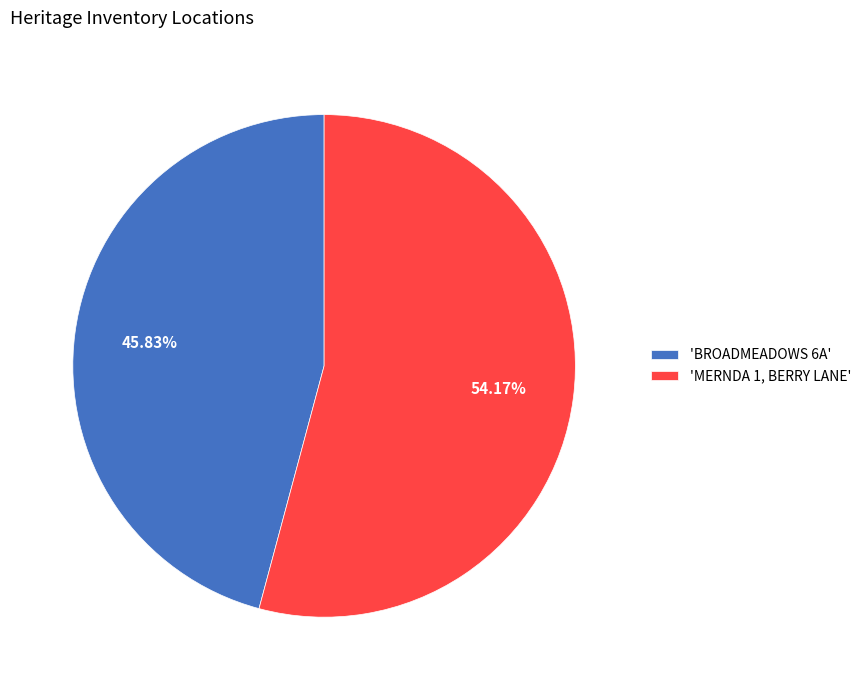

What is the smallest slice in the pie chart?

'BROADMEADOWS 6A'